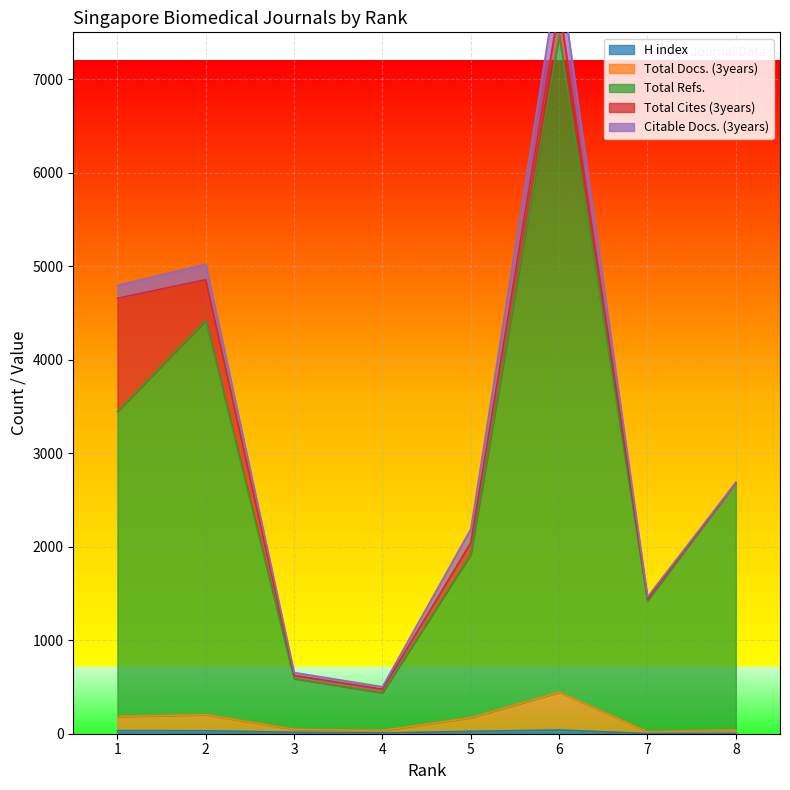

What value does the Total Docs. (3years) series have at 4?

34